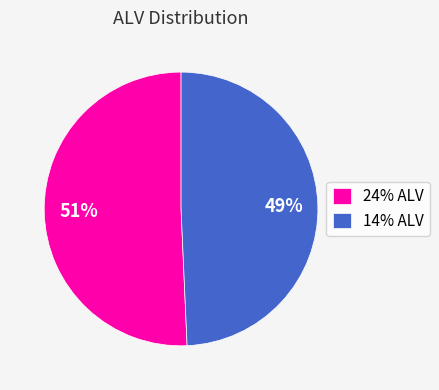

How many segments does this pie chart have?

2